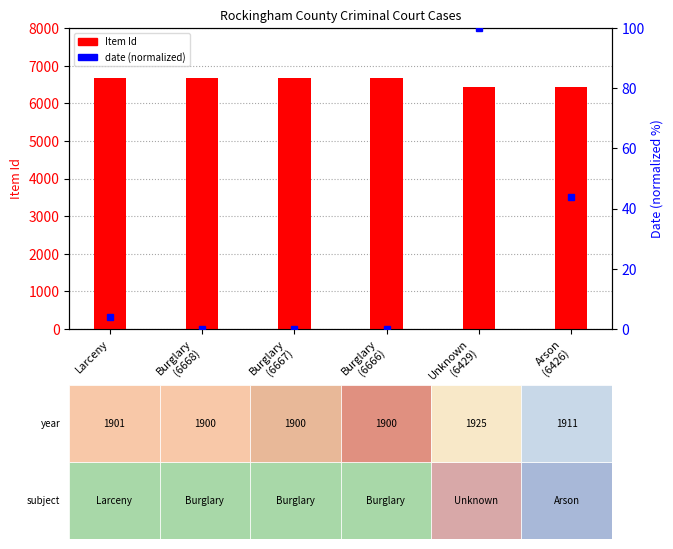

Is it true that Item Id equals 10453 at Arson
(6426)?

False